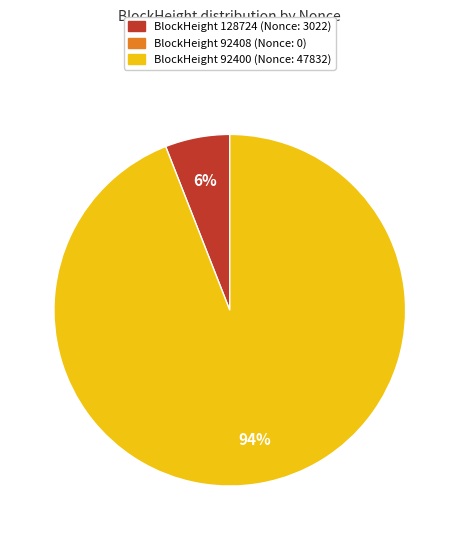

To the nearest percent, what is the difference between the largest and smallest slice percentages?

88%